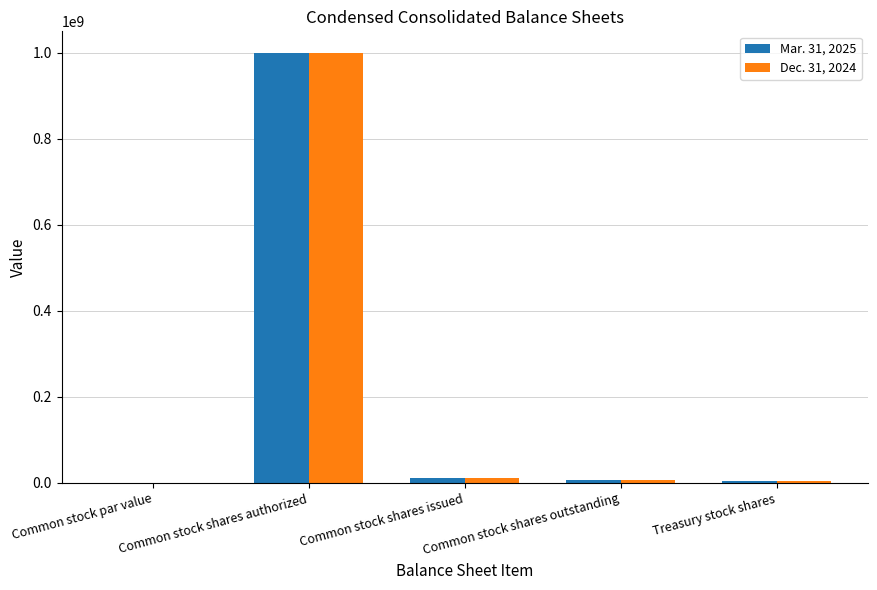

How many data points does each series have?

5